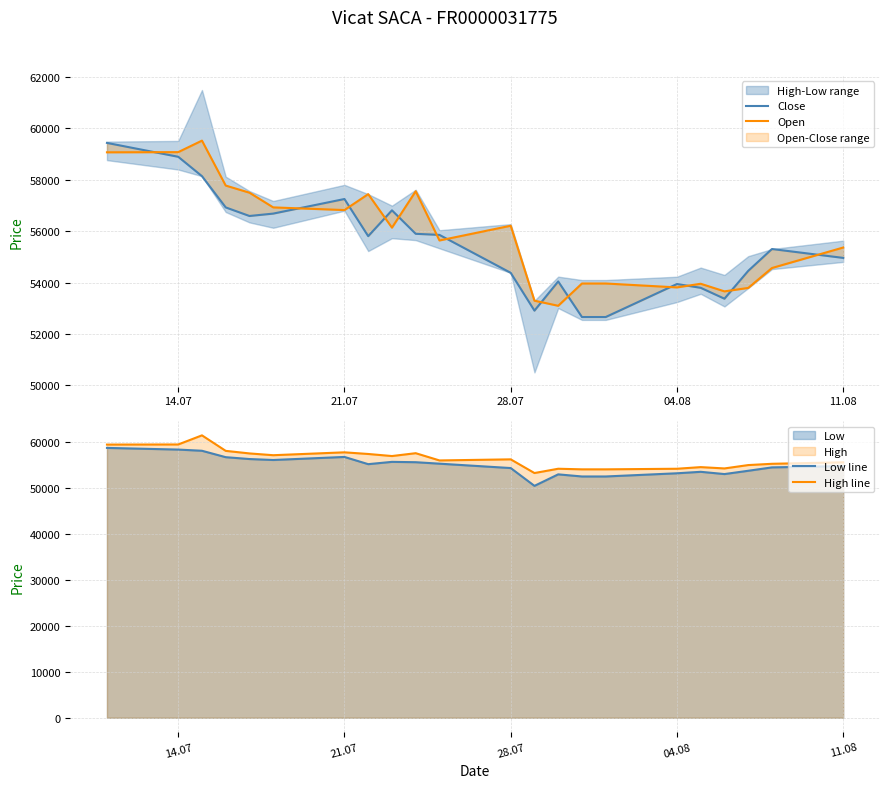

What is the maximum value for Low line?

58767